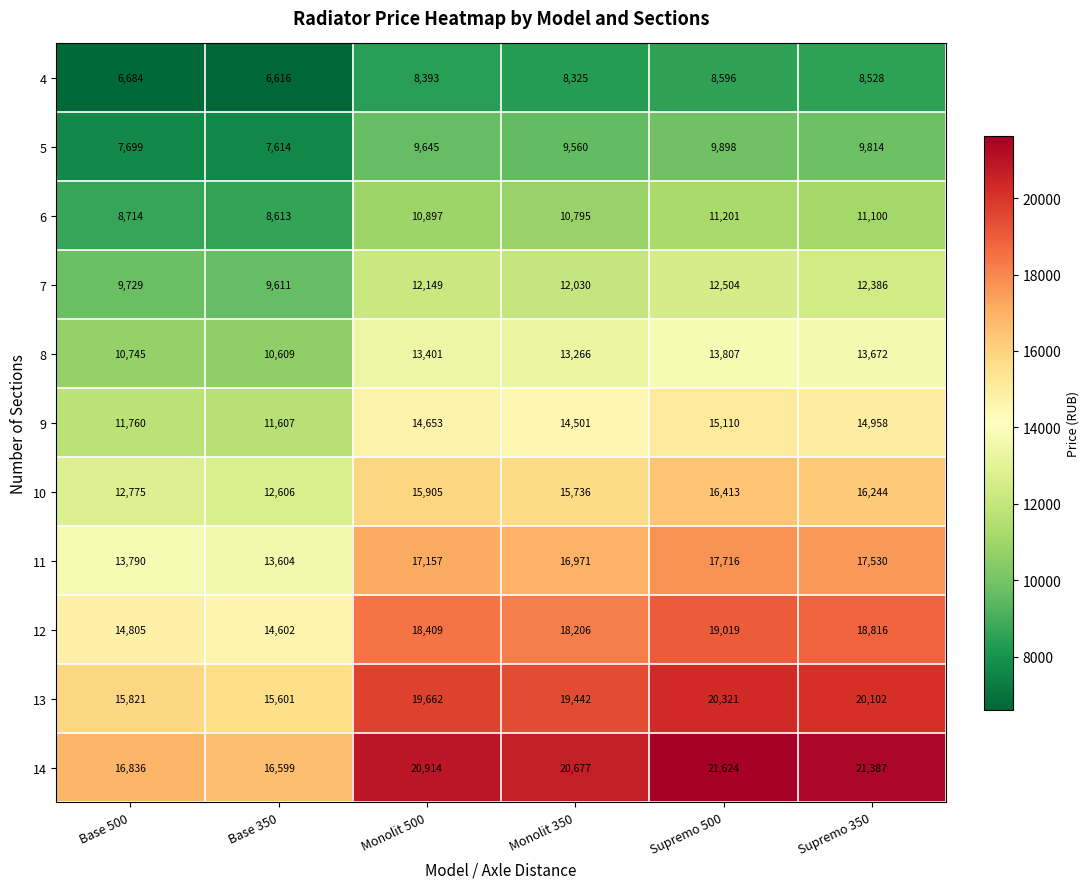

What is the sum of all 6 values?

61320